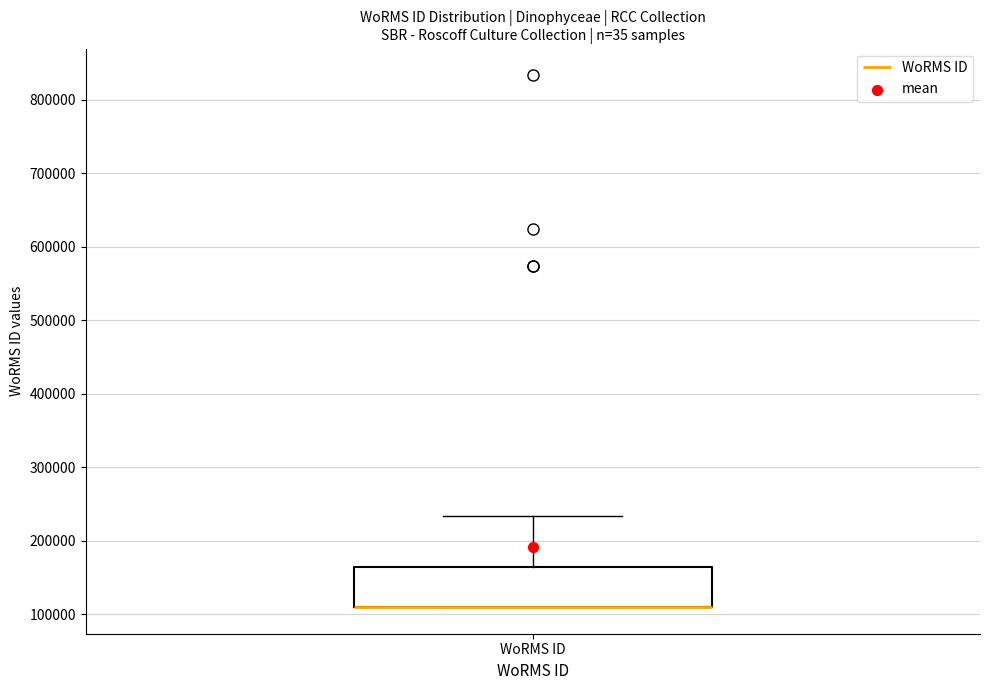

Transcribe this box plot: give where the median line is, the range the box spans, and where the two whiskers end, as read against the y-axis. The values are not printed on the chart, so give them approximately, as read against the axis.

median 110000 (drawn on the box's lower edge), box 110000 to 160000, whiskers 110000 to 230000